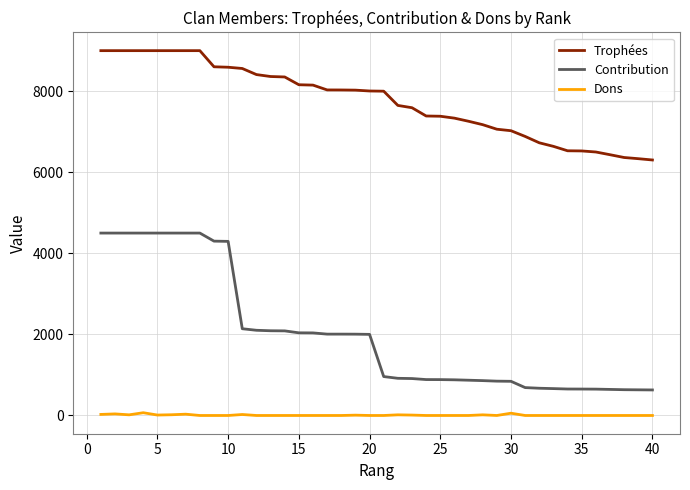

What is the difference between the maximum and minimum values in the Contribution series?

3870